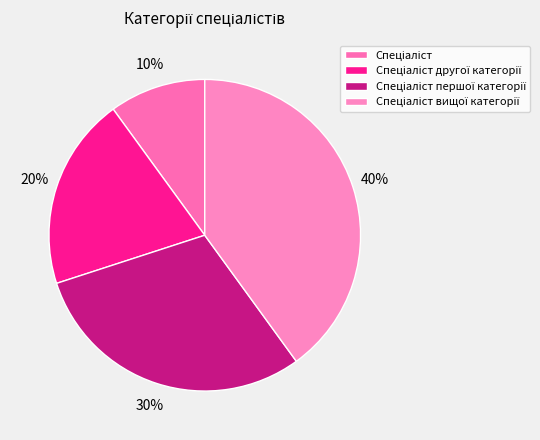

Count the number of slices in the pie.

4